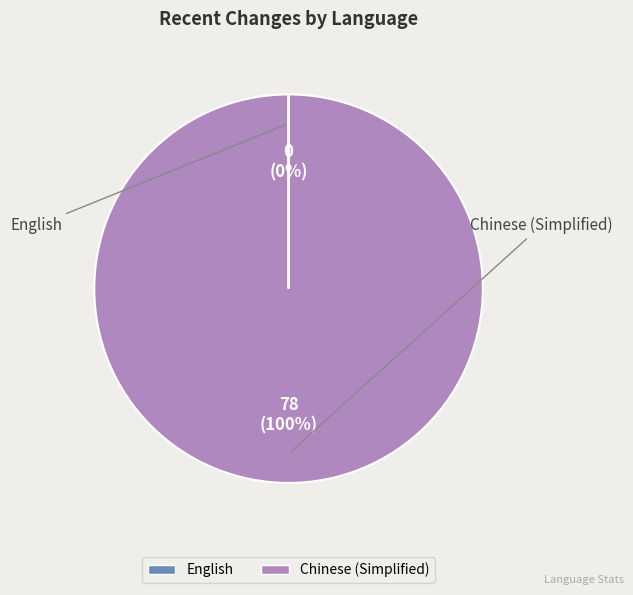

To the nearest percent, what is the difference between the largest and smallest slice percentages?

100%